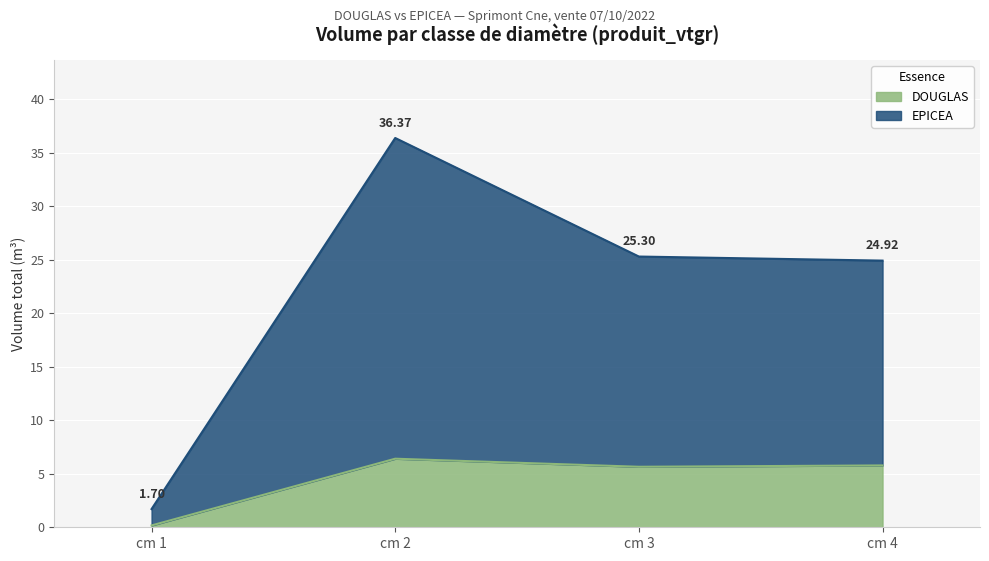

What is the lowest value of the DOUGLAS series?

0.2